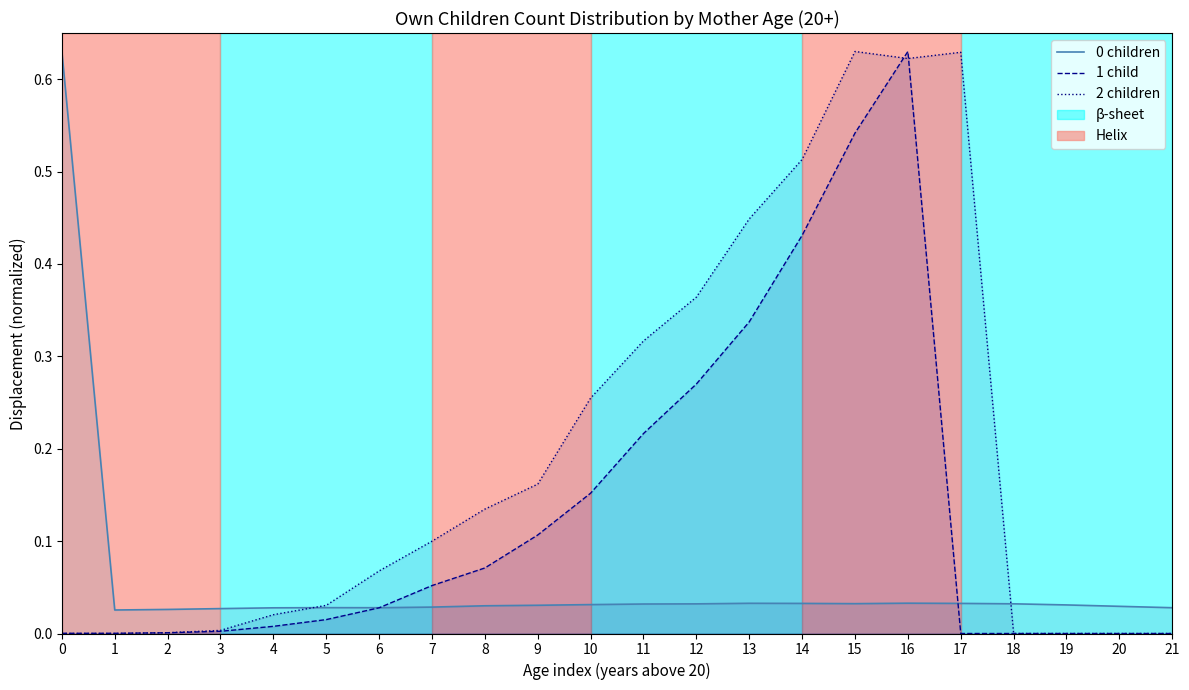

What are all the series names shown in the legend?

0 children, 1 child, 2 children